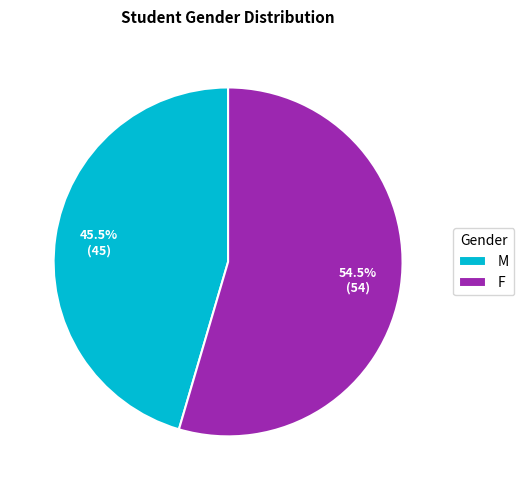

Approximately how many times larger is the value at F compared to M?

1.2